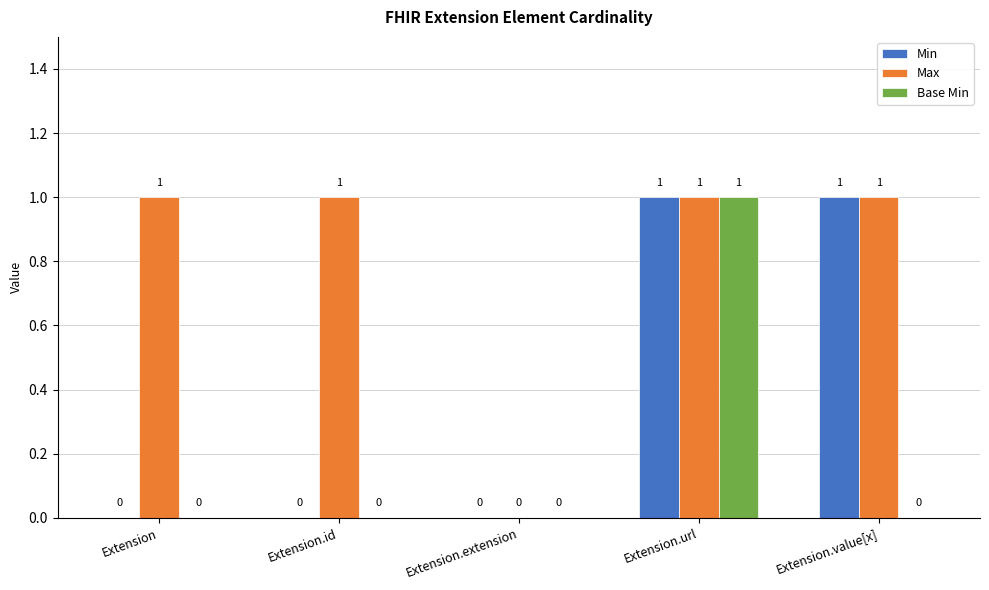

What is the sum of all Base Min values?

1